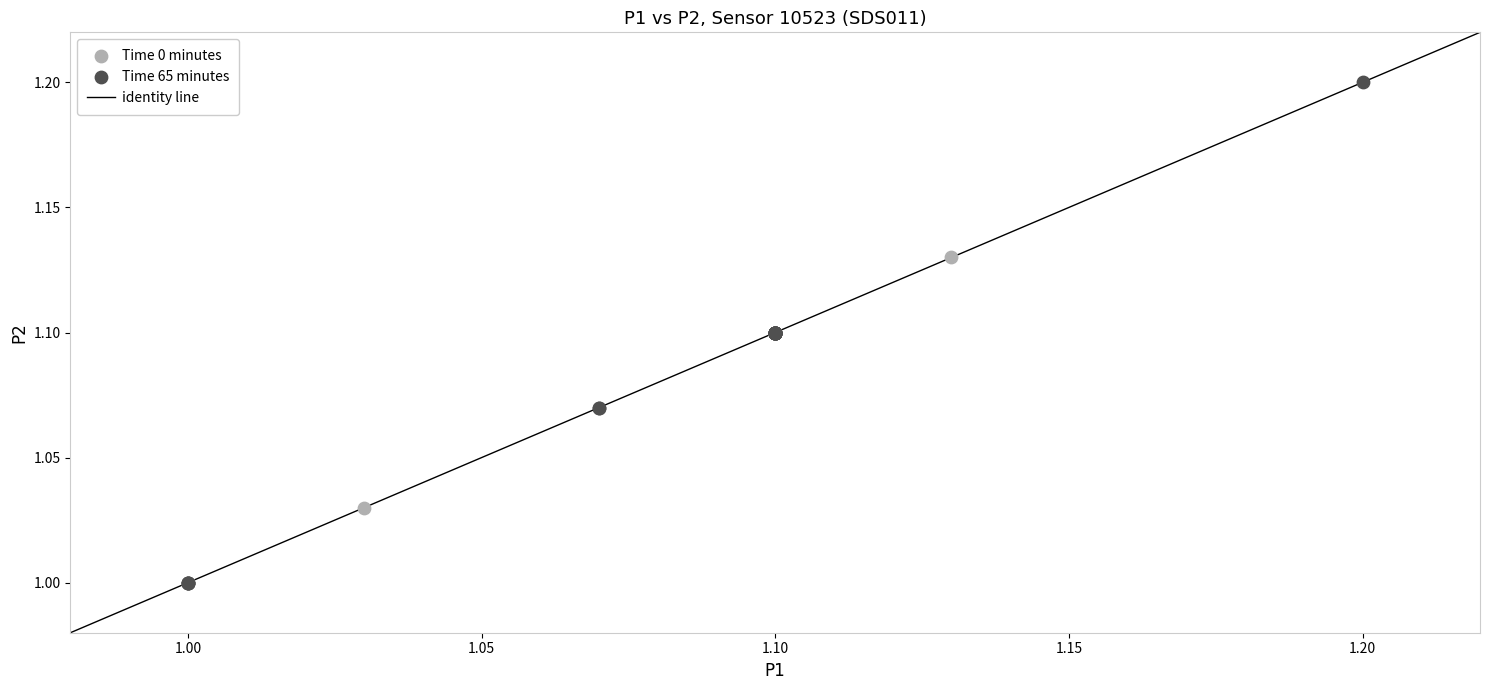

Which series contains the highest Y value?

Time 65 minutes